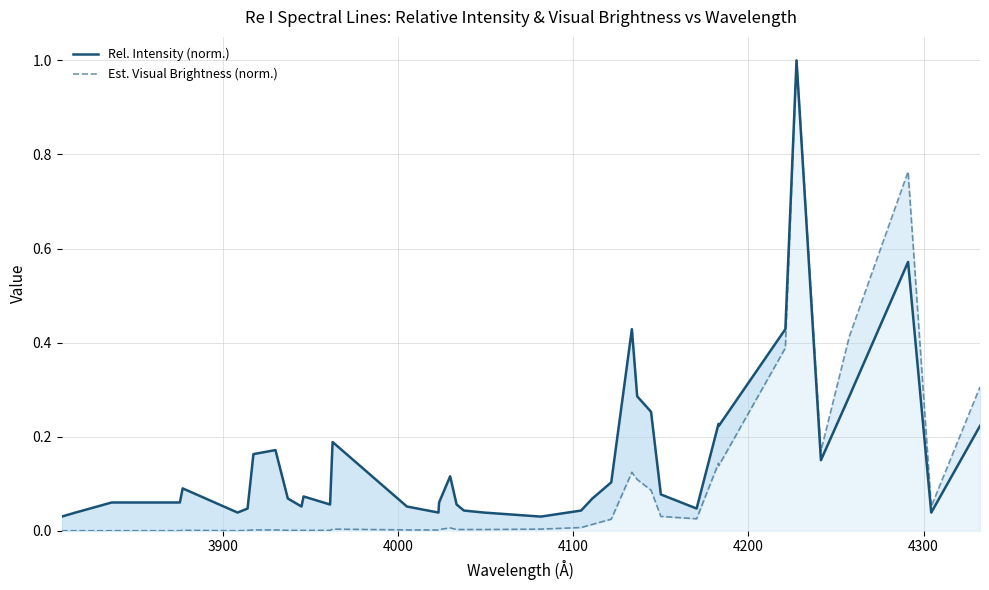

True or false: Est. Visual Brightness (norm.) has more than 1 points higher than both neighbors.

True